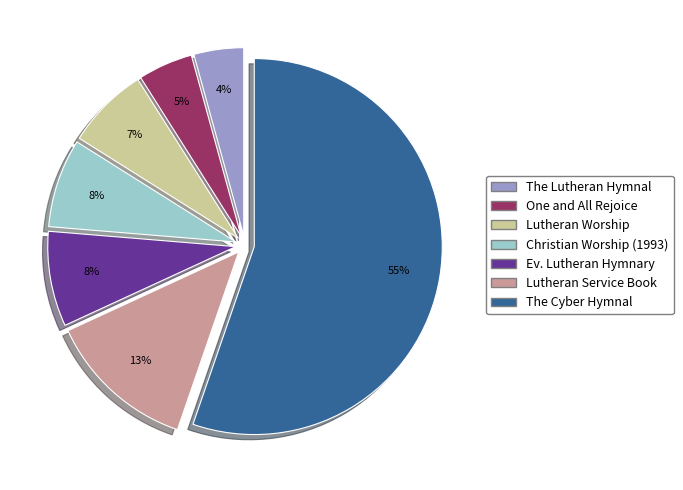

Is there any slice that represents more than half of the pie?

Yes